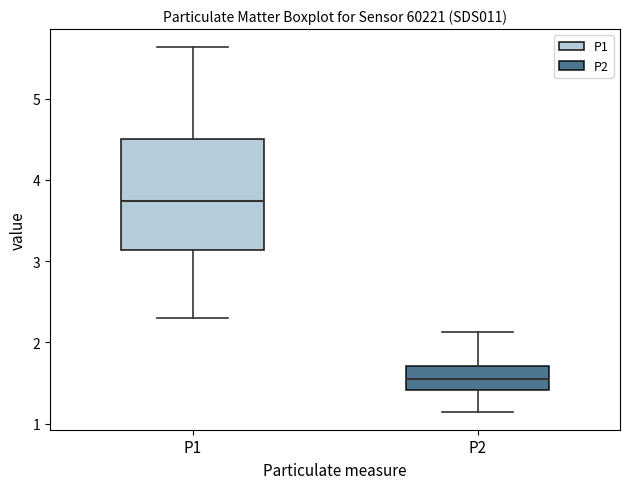

Reading left to right, transcribe this box plot: for each box, give where its median line is, the range the box spans, and where its two whiskers end, as read against the y-axis. The values are not printed on the chart, so give them approximately, as read against the axis.

P1: median 3.7, box 3.1 to 4.5, whiskers 2.3 to 5.6
P2: median 1.6, box 1.4 to 1.7, whiskers 1.2 to 2.1